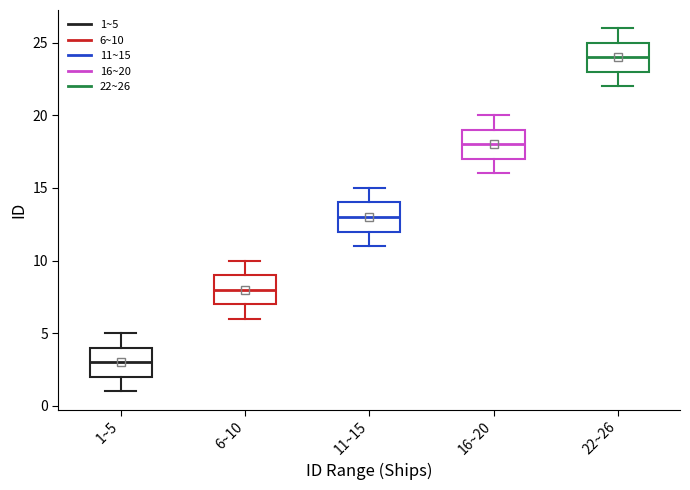

Reading left to right, read every box against the y-axis: the position of its median line, the range the box covers, and the ends of its whiskers. The values are not printed on the chart, so give them approximately, as read against the axis.

1~5: median 3, box 2 to 4, whiskers 1 to 5
6~10: median 8, box 7 to 9, whiskers 6 to 10
11~15: median 13, box 12 to 14, whiskers 11 to 15
16~20: median 18, box 17 to 19, whiskers 16 to 20
22~26: median 24, box 23 to 25, whiskers 22 to 26